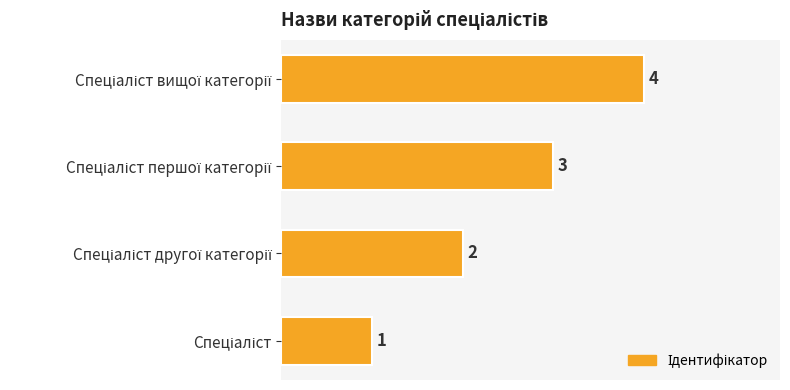

What is the difference between the maximum and minimum values?

3